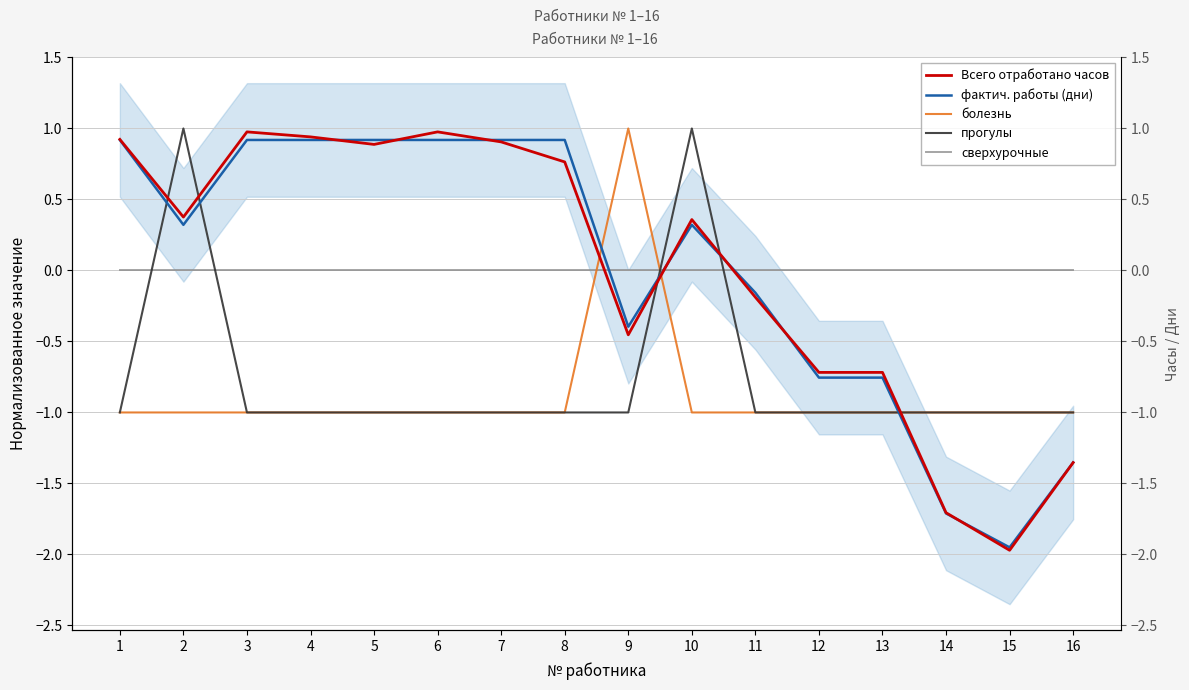

At which label does сверхурочные reach its minimum?

1